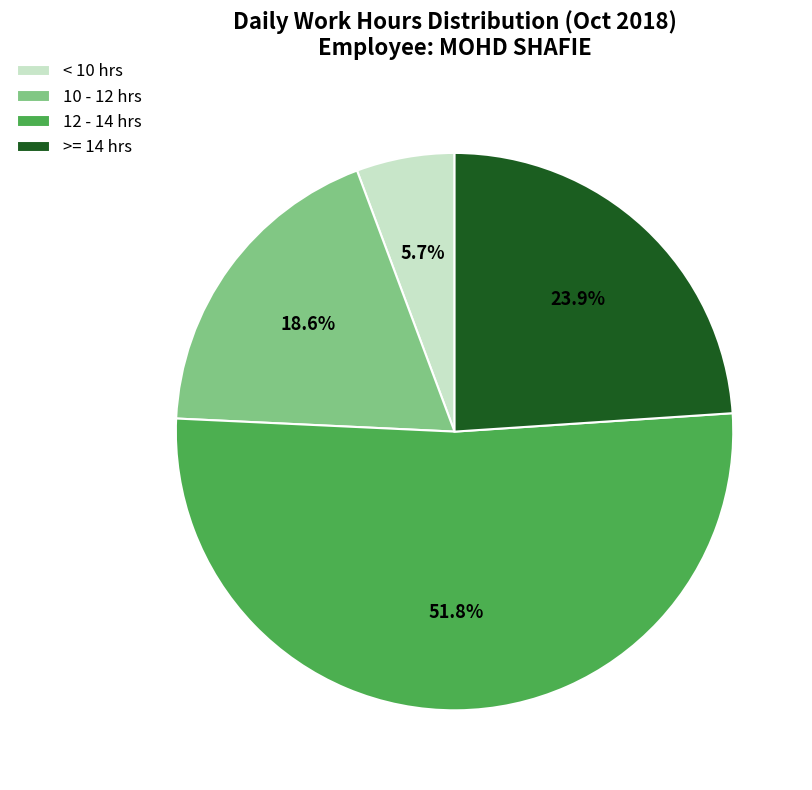

Which slice is the smallest?

< 10 hrs